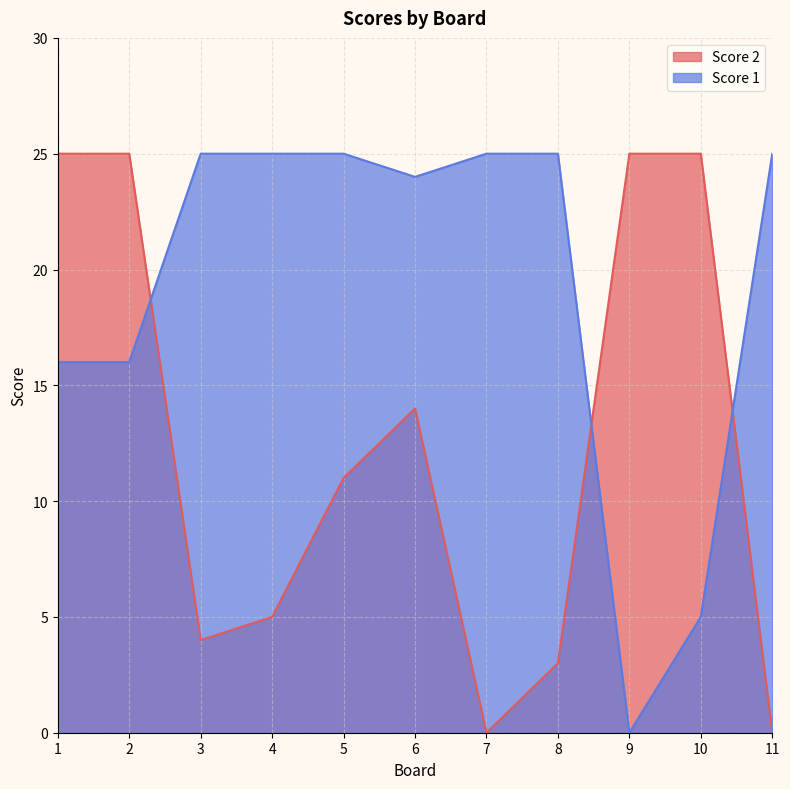

What is the sum of the Score 2 values at 11 and 1?

25